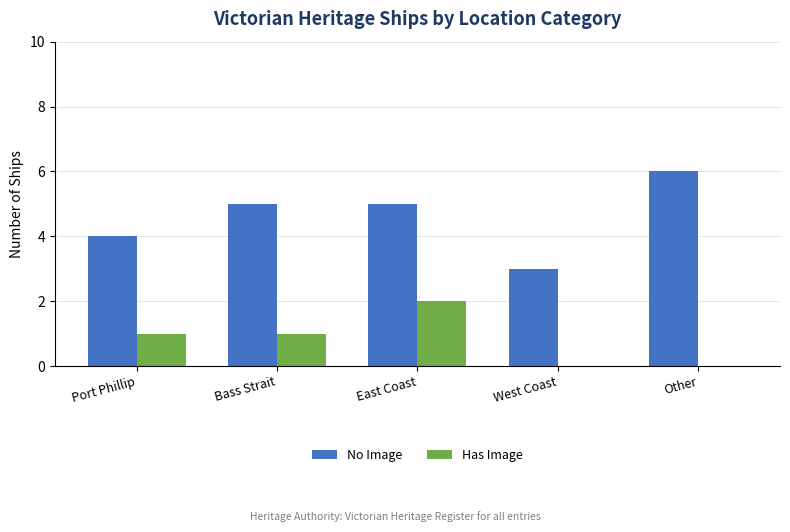

How many categories are shown in the chart?

5